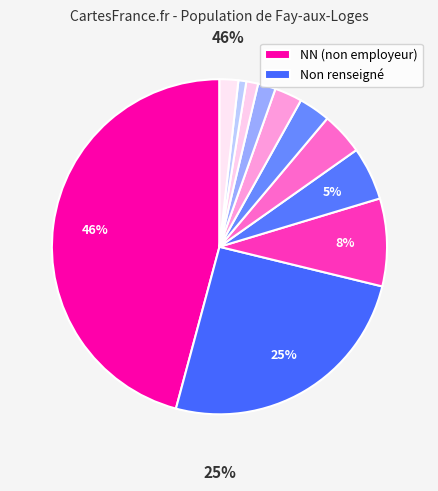

Which category has the biggest portion of the pie?

NN